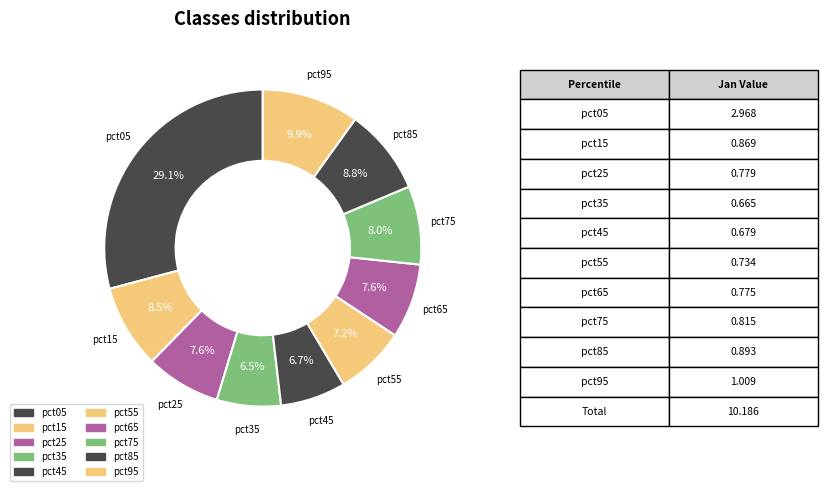

Which category has the biggest portion of the pie?

pct05